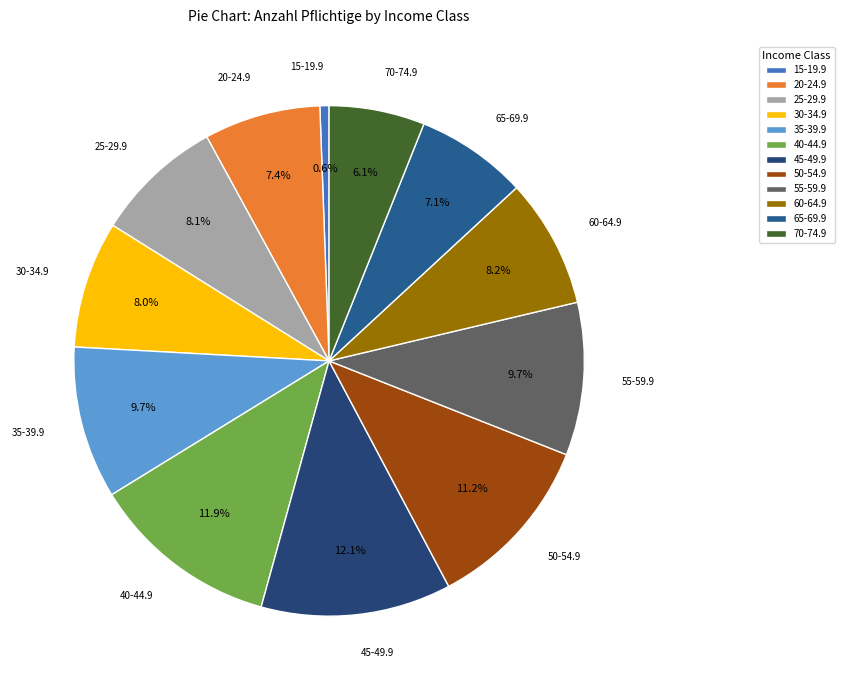

To the nearest percent, what is the combined percentage of 55-59.9 and 65-69.9?

17%